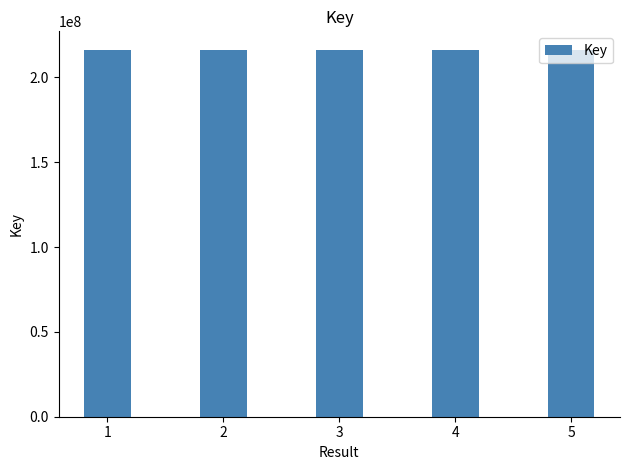

Is it true that the value at 2 is 216354327?

True